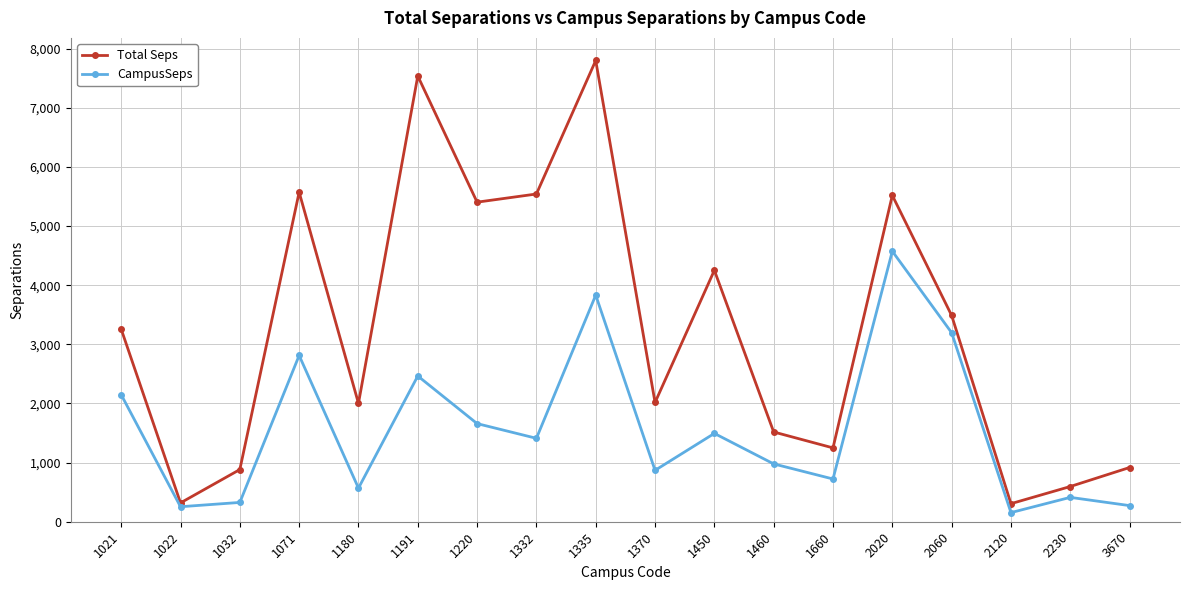

Does the chart have visible grid lines?

Yes